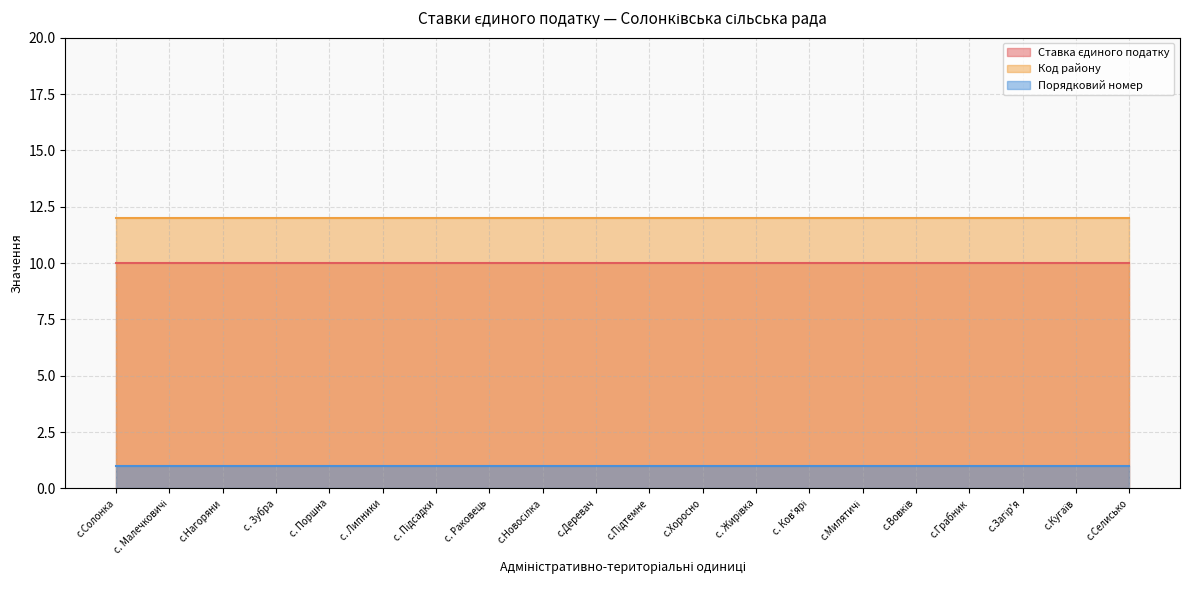

The value of Ставка єдиного податку at с.Селисько is 10. True or false?

True